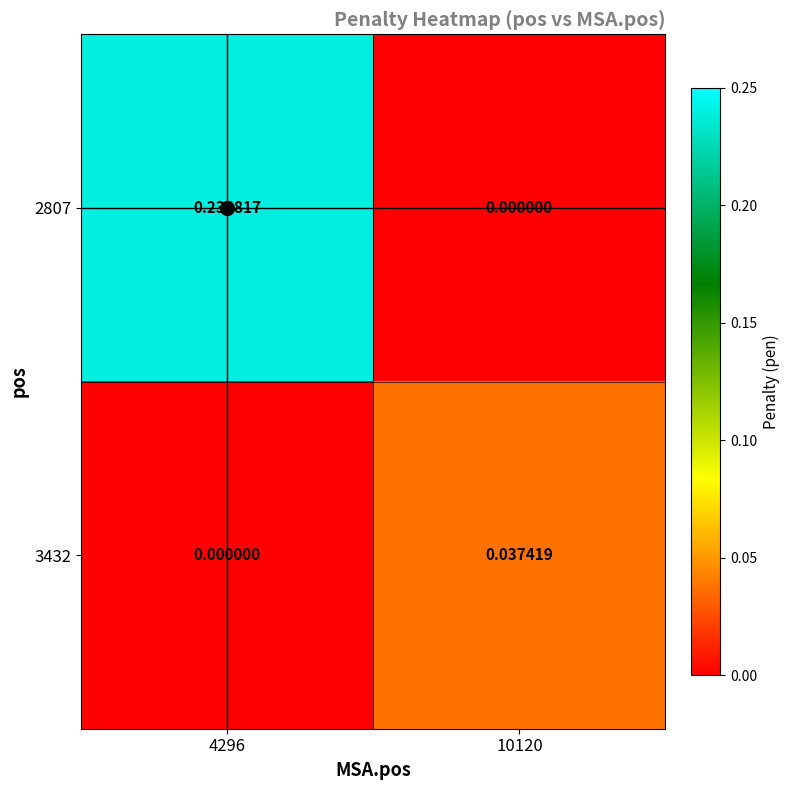

Which series changed the most between 4296 and 10120?

2807